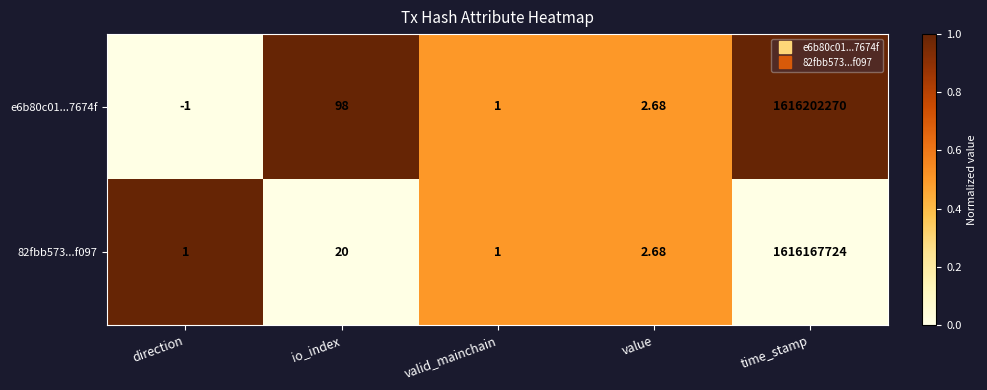

Is the value of e6b80c01...7674f at direction greater than the value of 82fbb573...f097 at direction?

No